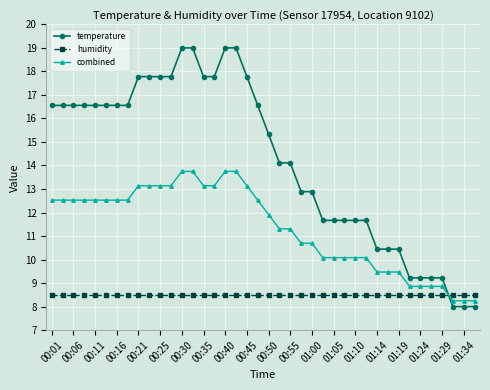

Which series has the widest spread of values?

temperature